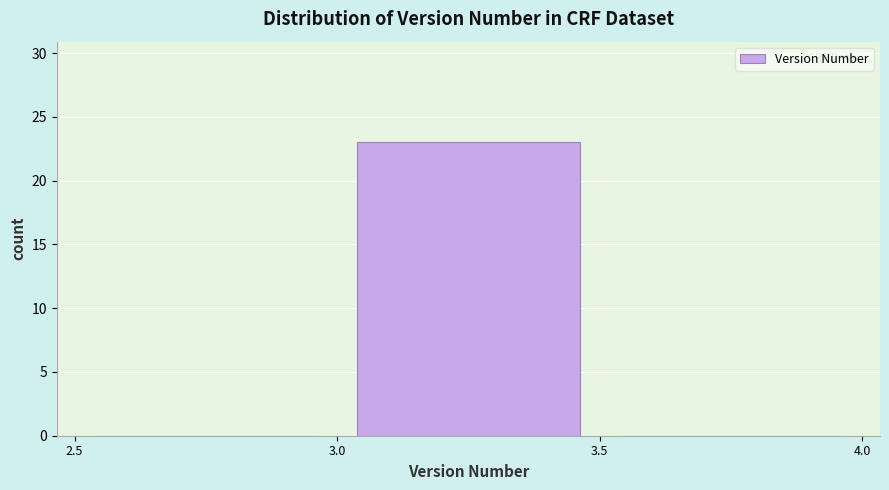

Reading left to right, list every bar in this chart as the range it spans on the x-axis followed by its height. The values are not printed on the chart, so give them approximately, as read against the axis.

2.5 to 3.0: 0
3.0 to 3.5: 23
3.5 to 4.0: 0